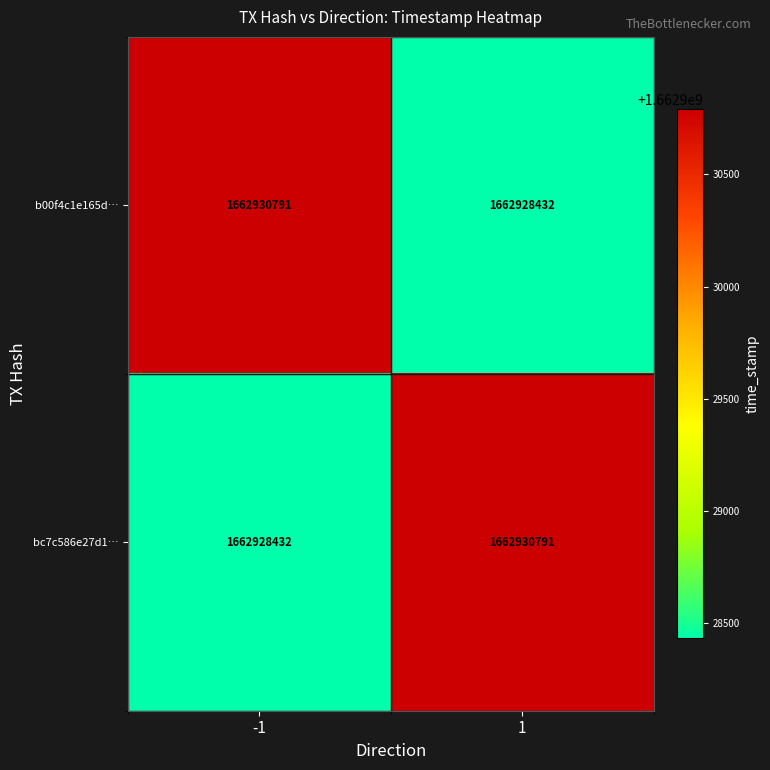

What is the total value across all series at -1?

3325859223